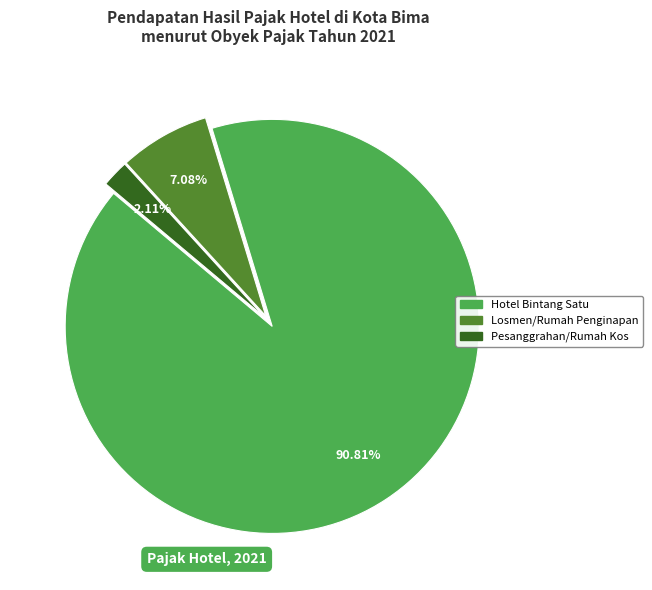

Does any single category account for the majority?

Yes